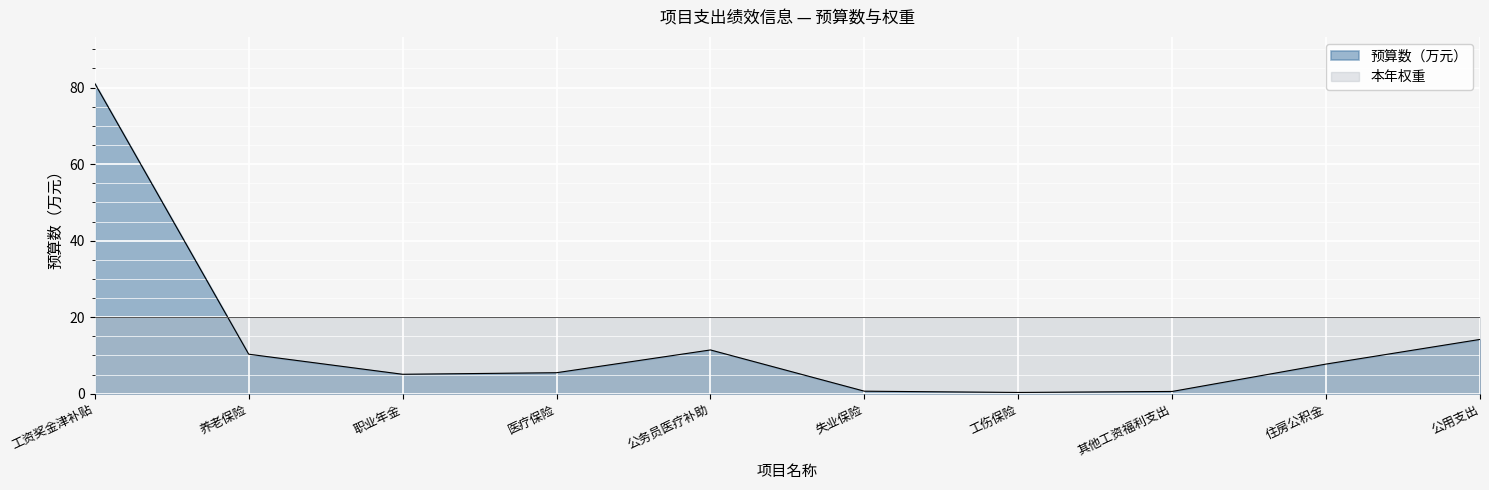

Reading left to right, list all the values displayed in this chart.

工资奖金津补贴=81.1	养老保险=10.3	职业年金=5.1	医疗保险=5.5	公务员医疗补助=11.4	失业保险=0.7	工伤保险=0.3	其他工资福利支出=0.6	住房公积金=7.7	公用支出=14.2